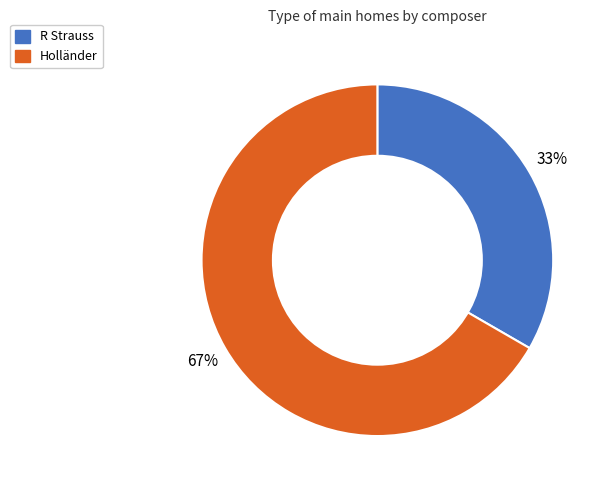

How many segments does this pie chart have?

2